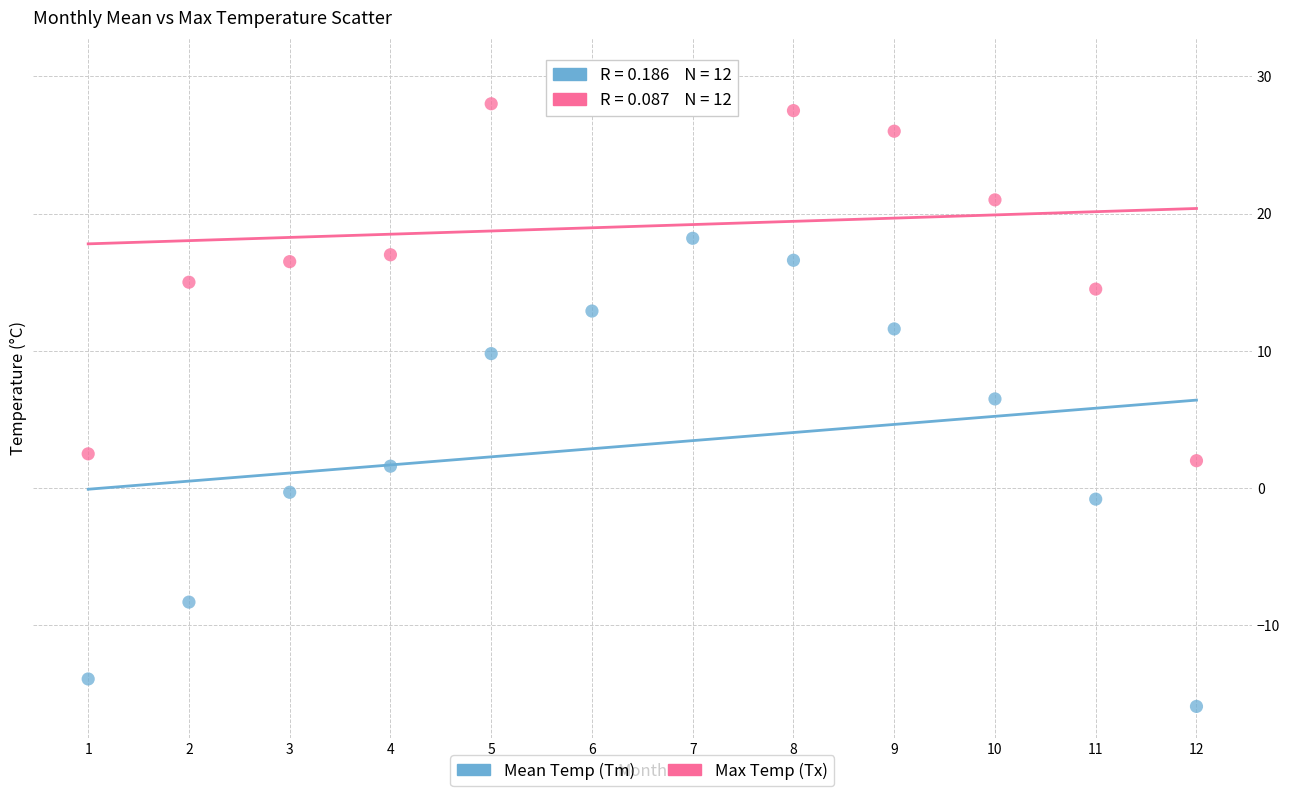

Across all data points, what is the range of X values (max minus min)?

11.0